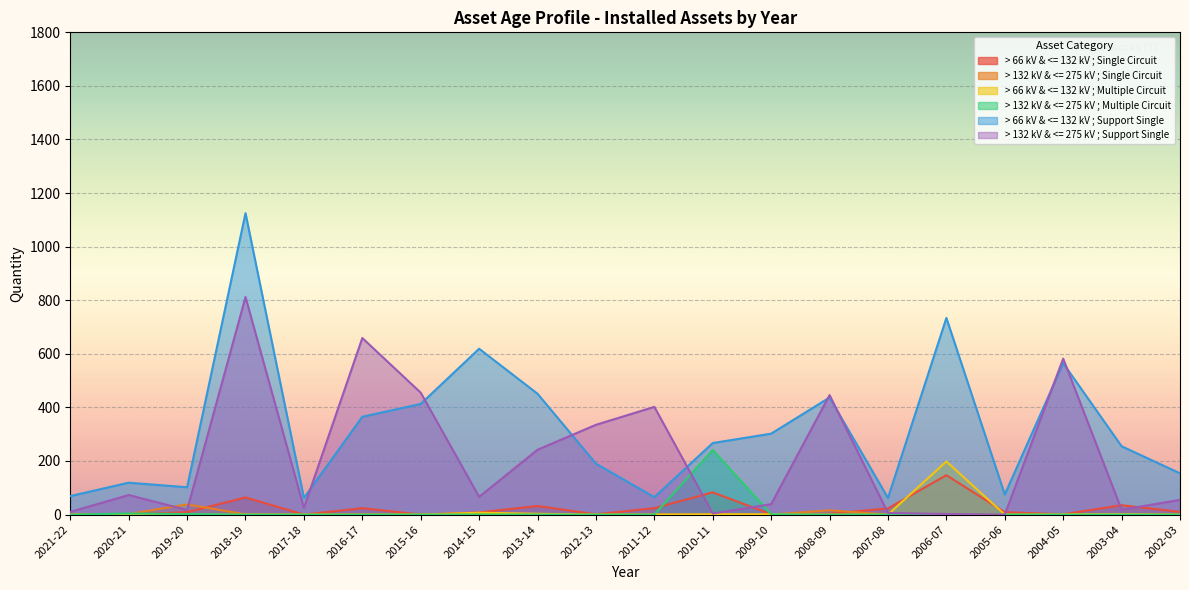

What is the difference between the > 66 kV & <= 132 kV ; Support Single values at 2020-21 and 2005-06?

44